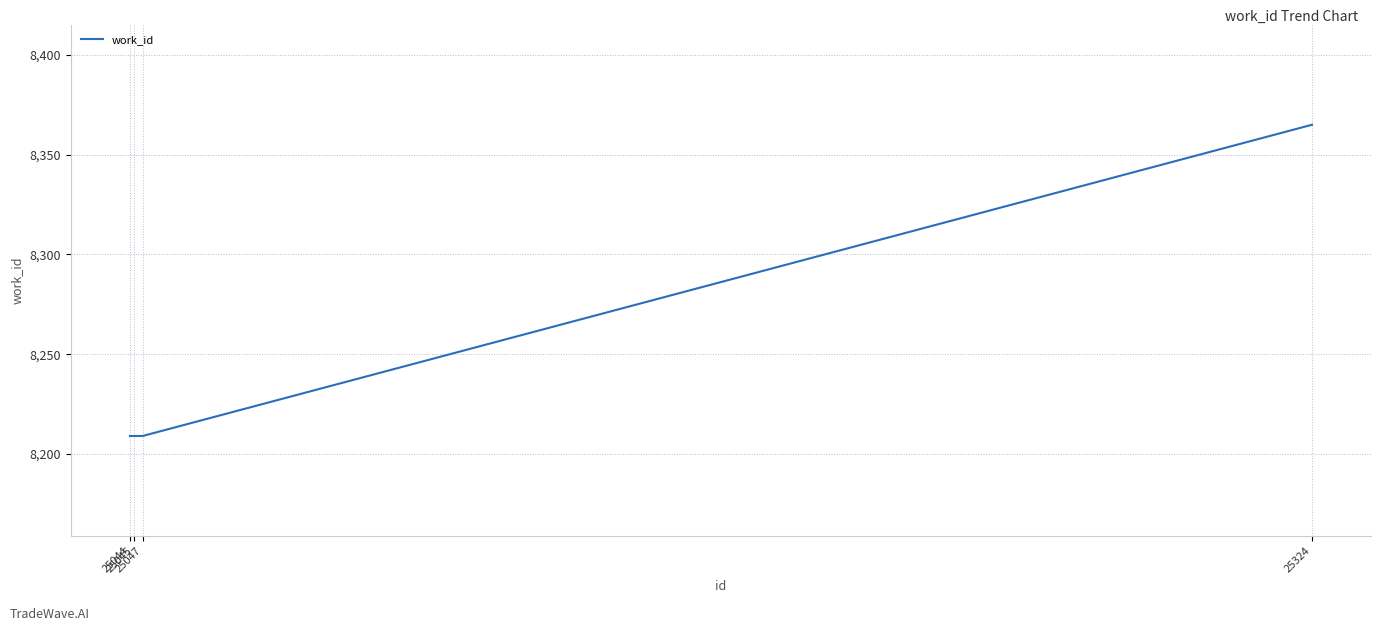

How many lines are shown in the chart?

1